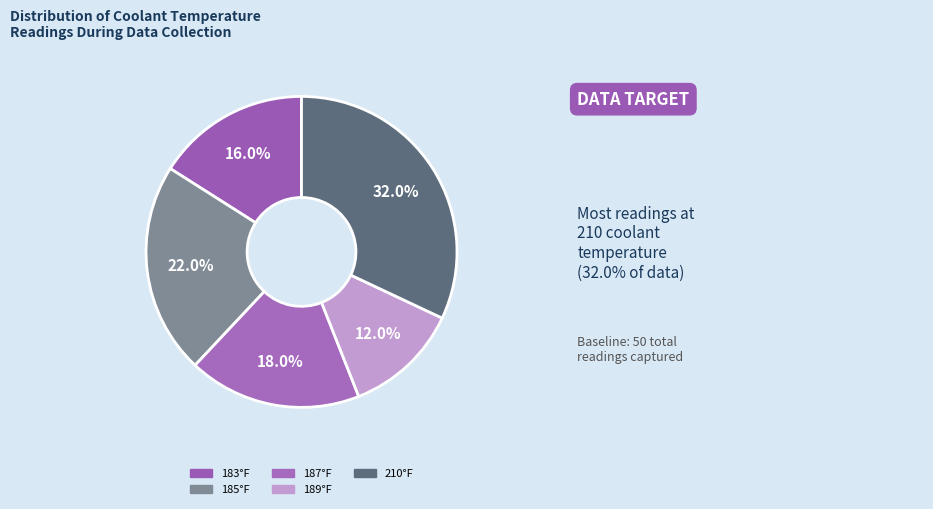

To the nearest percent, what is the difference between the 210°F and 187°F slice percentages?

14%